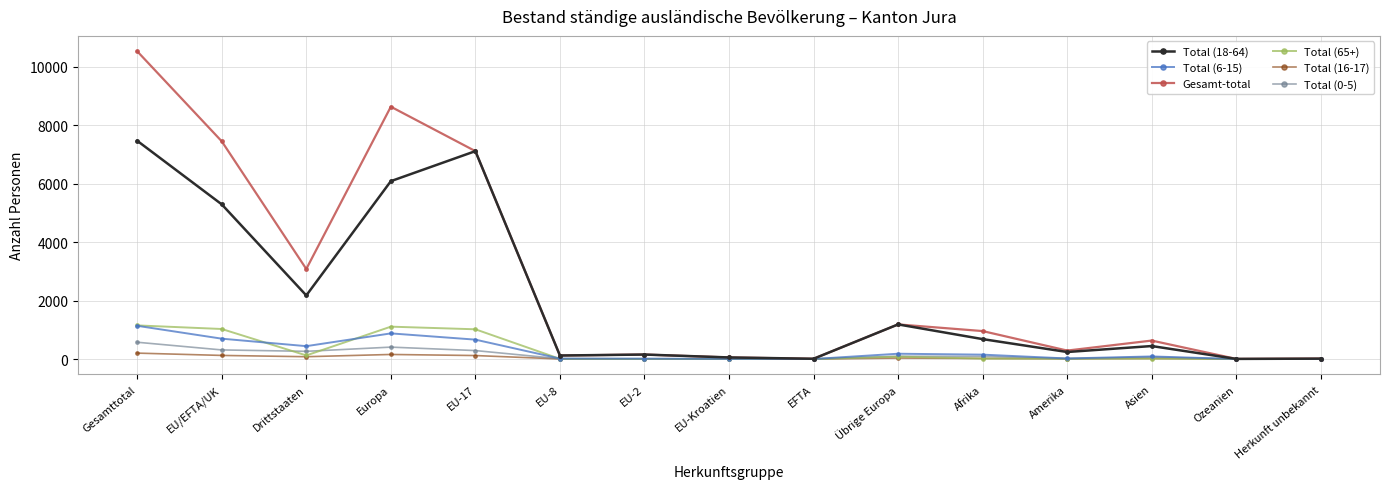

How many distinct data groups are displayed?

6